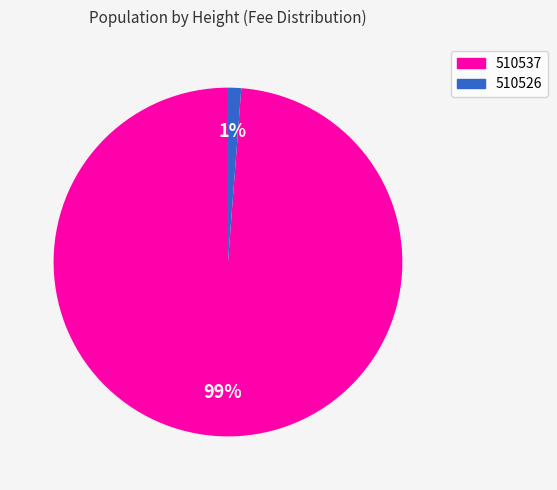

Which slice is the largest?

510537